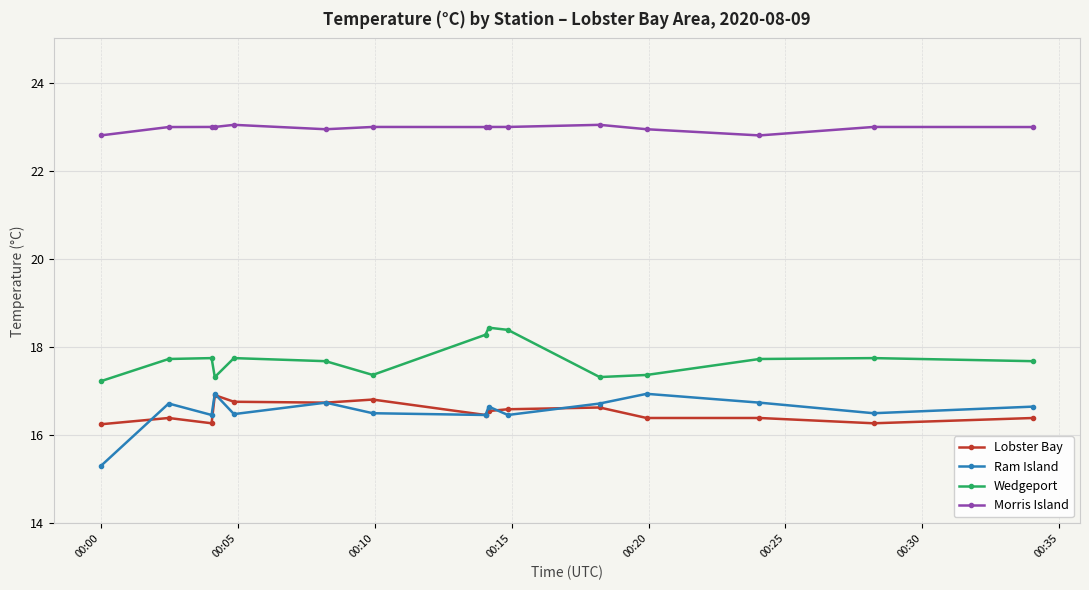

What are all the series names shown in the legend?

Lobster Bay, Ram Island, Wedgeport, Morris Island